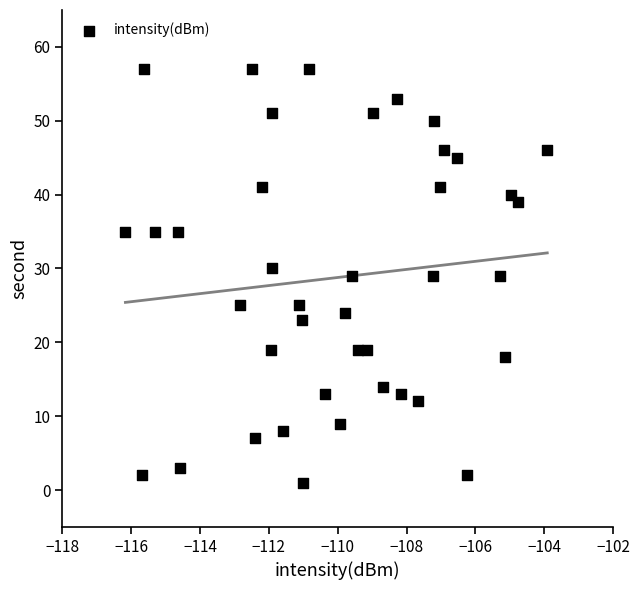

What is the range of Y values (max minus min)?

56